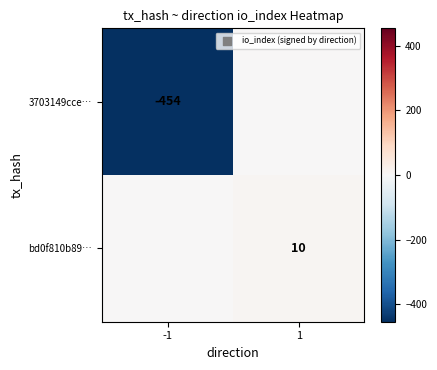

The value of bd0f810b89… at 1 is 10. True or false?

True